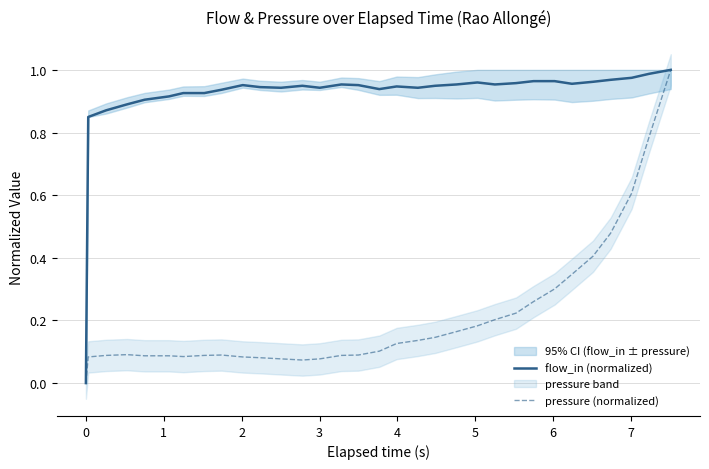

At how many categories does at least one series exceed 0?

31